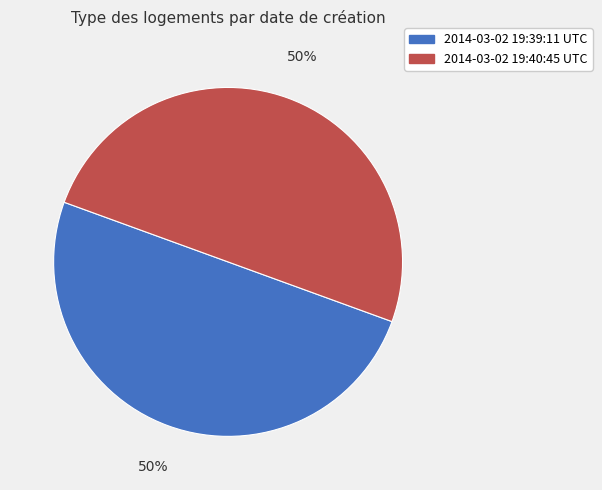

Do 2014-03-02 19:39:11 UTC and 2014-03-02 19:40:45 UTC together represent more than half of the pie?

Yes